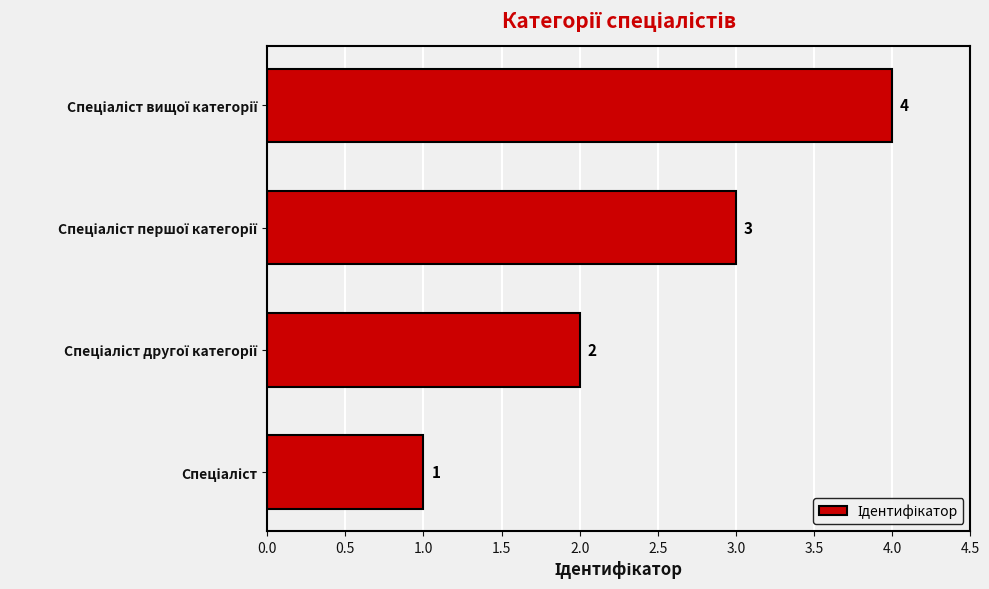

Count the values in the range 2 to 4.

3